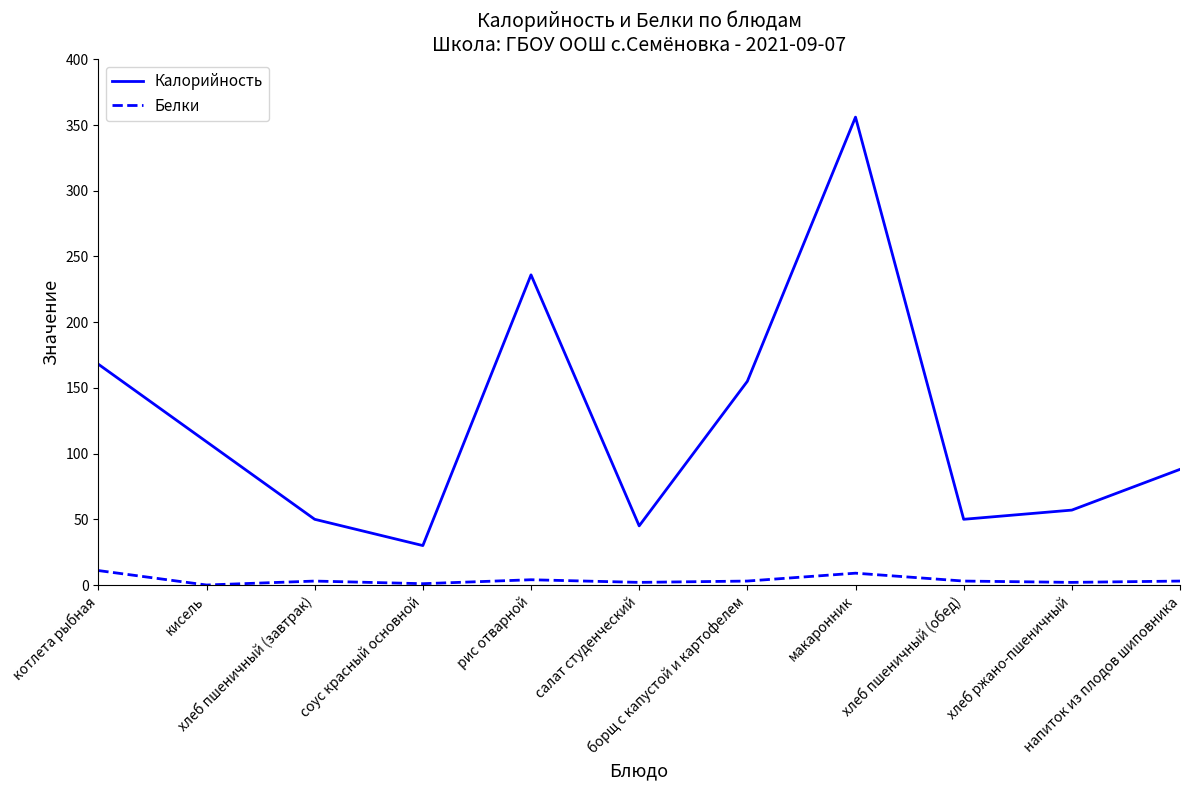

What is the minimum value for Калорийность?

30